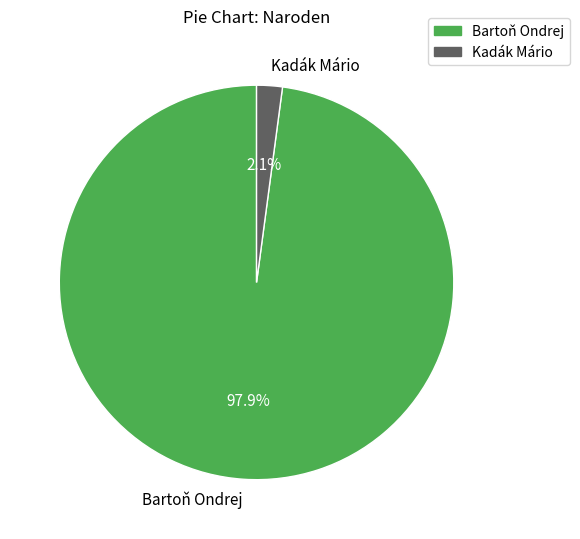

Combined, what portion of the pie is Kadák Mário and Bartoň Ondrej?

100.0%